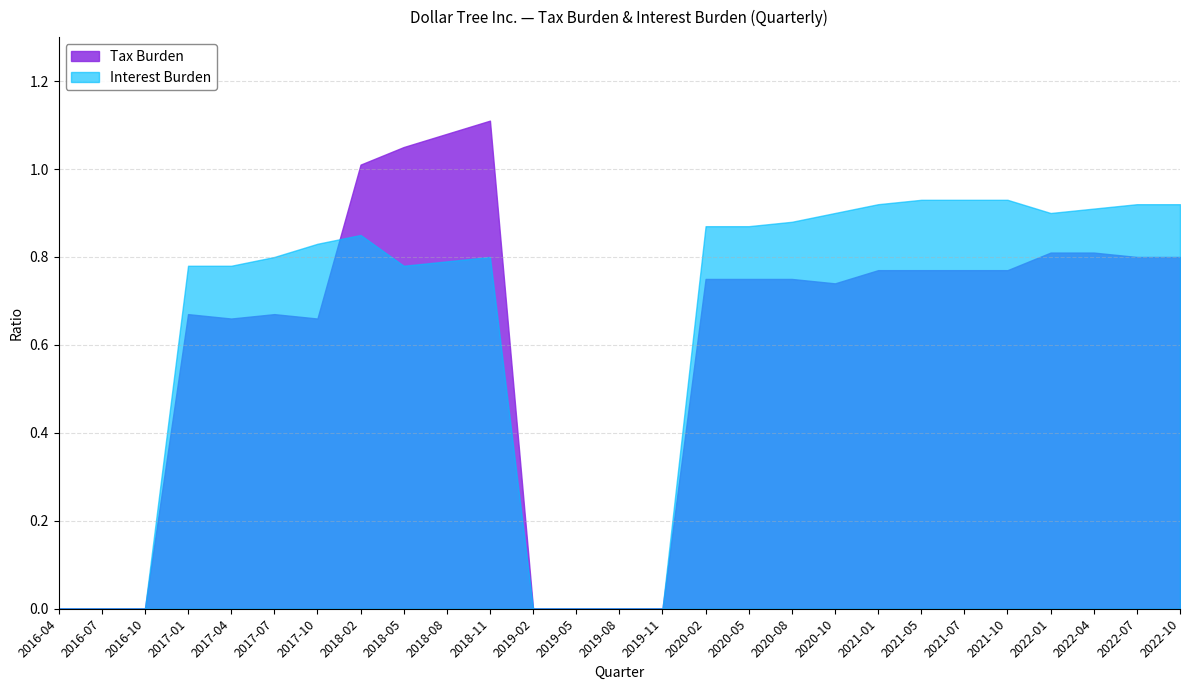

Where do Tax Burden and Interest Burden first cross each other?

2017-10-28 and 2018-02-03